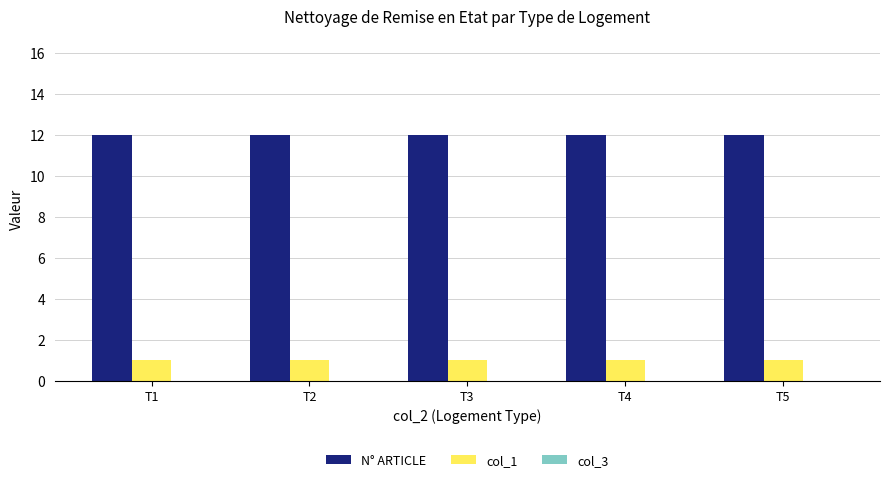

Are the bars horizontal?

No